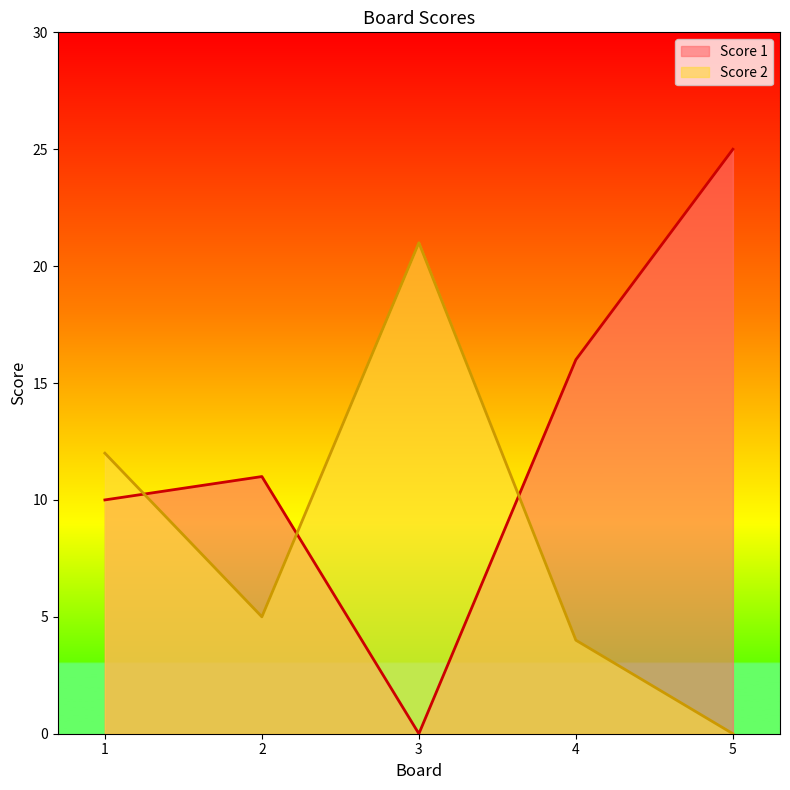

At which category is the sum across all series the highest?

5